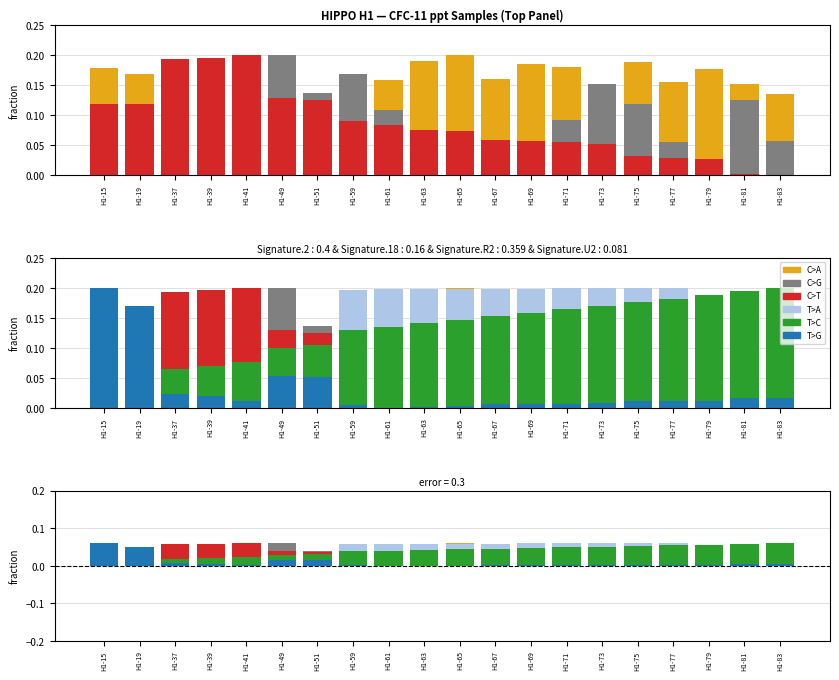

At how many categories does at least one series exceed 0?

20